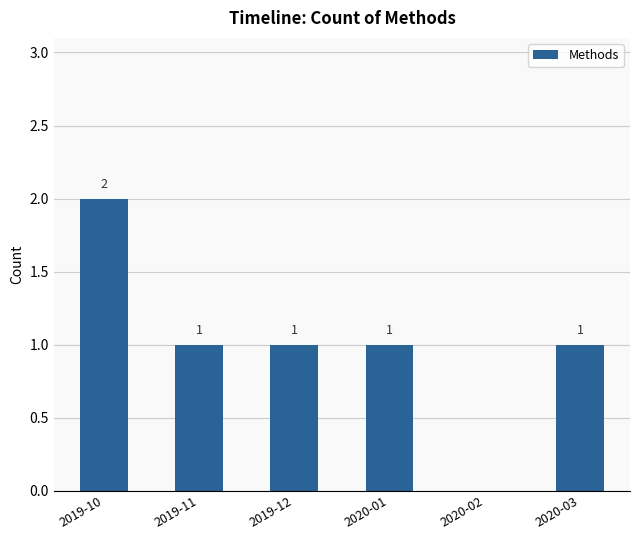

Between 2019-10 and 2019-12, which is larger?

2019-10